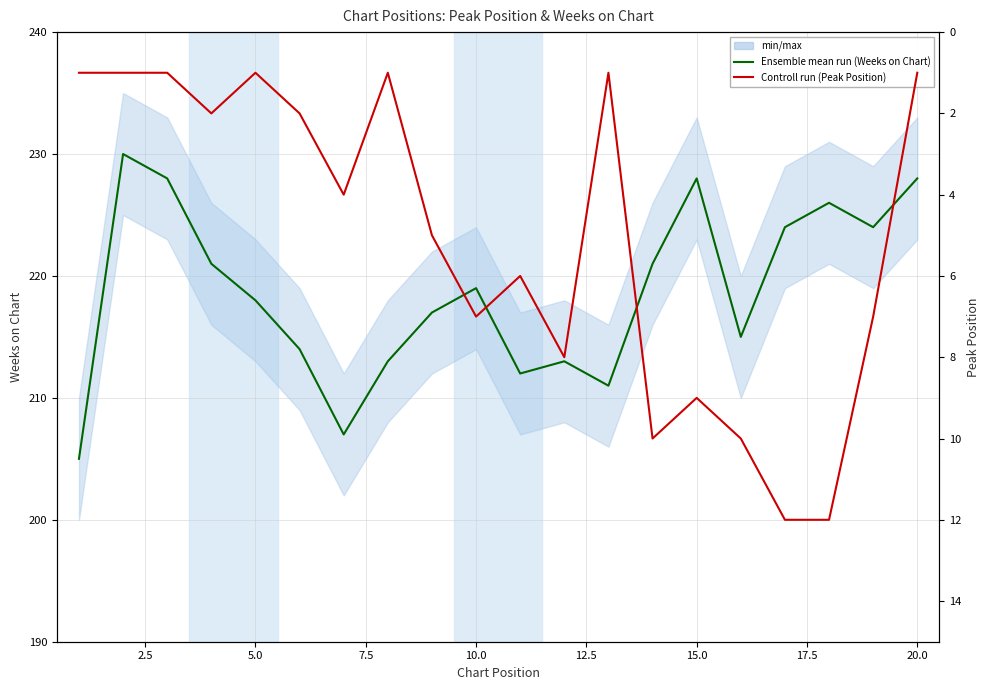

True or false: Weeks on Chart (Ensemble mean run) has more than 2 points higher than both neighbors.

True